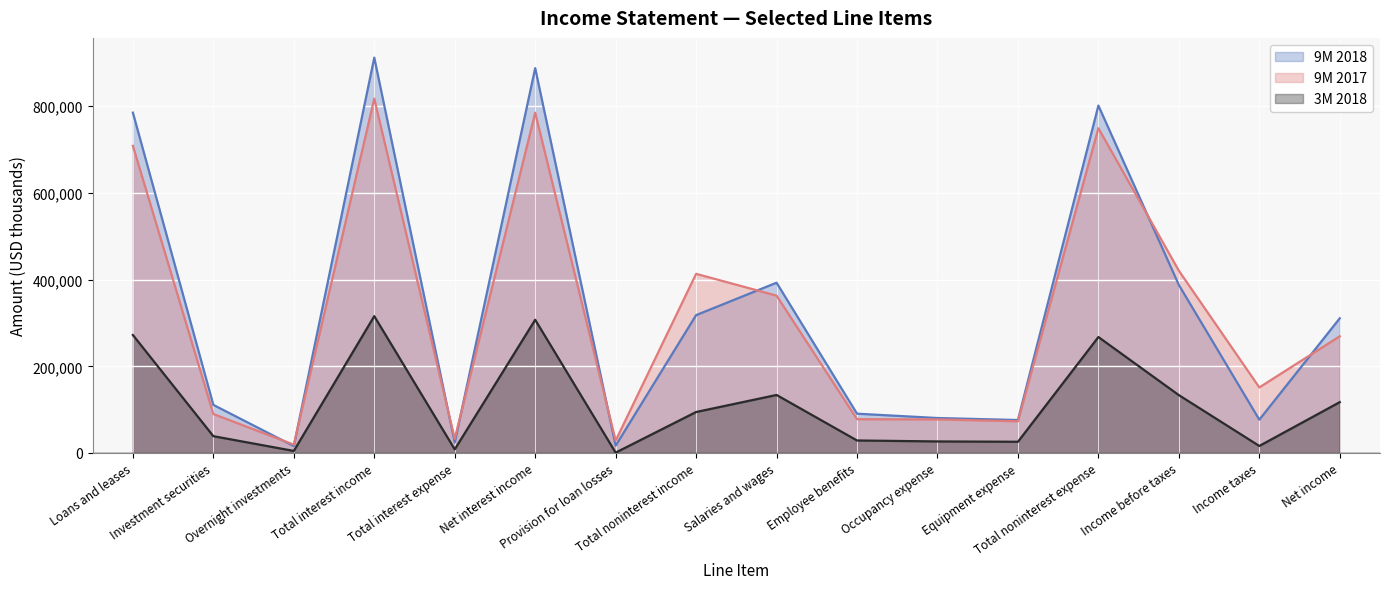

At which category does 3M 2018 reach its first local valley?

Overnight investments